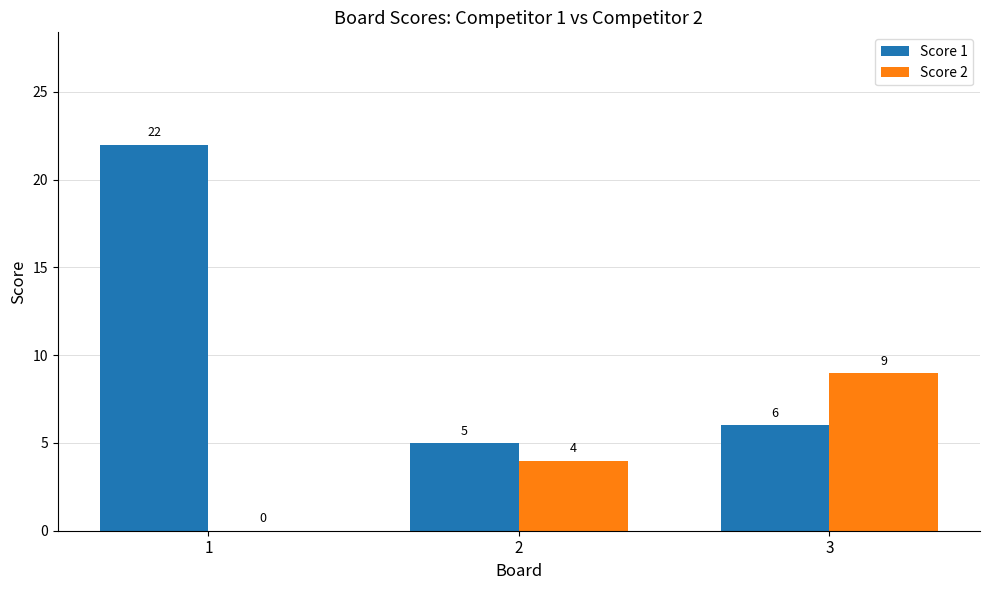

What is the sum of all Score 2 values?

13